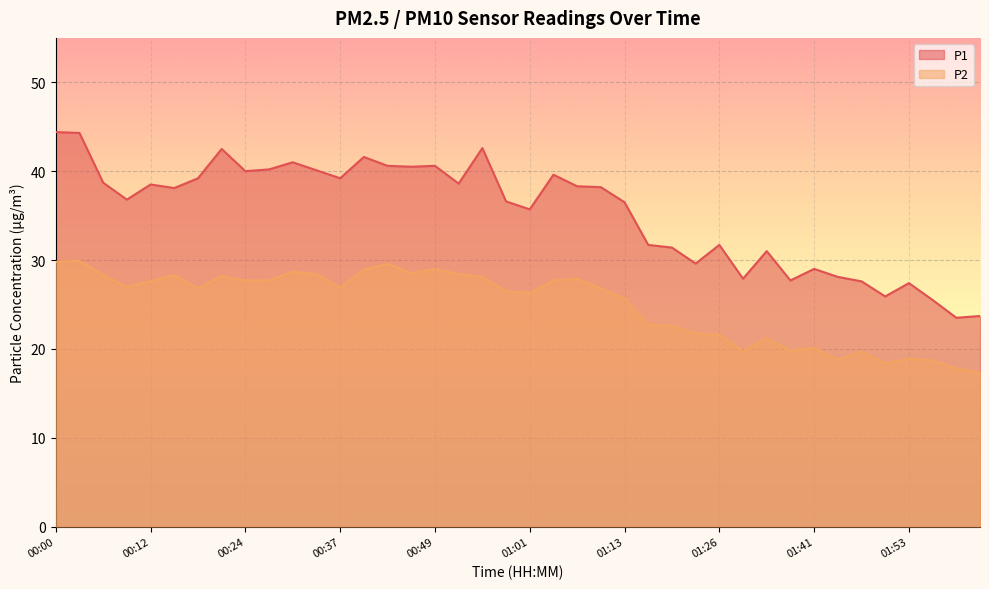

Reading right to left, list all the values displayed in this chart.

P1: 23.7	23.5	25.5	27.4	25.9	27.6	28.1	29.0	27.7	31.0	27.9	31.7	29.6	31.4	31.7	36.5	38.2	38.3	39.6	35.7	36.6	42.6	38.6	40.6	40.5	40.6	41.6	39.2	40.1	41.0	40.2	40.0	42.5	39.2	38.1	38.5	36.8	38.7	44.3	44.4
P2: 17.3	17.8	18.7	18.9	18.4	19.7	18.8	20.1	19.8	21.2	19.7	21.6	21.7	22.6	22.7	25.7	26.8	27.9	27.7	26.3	26.5	28.1	28.4	29.0	28.5	29.6	28.9	26.9	28.4	28.7	27.7	27.7	28.2	26.8	28.3	27.6	27.0	28.3	29.9	29.8